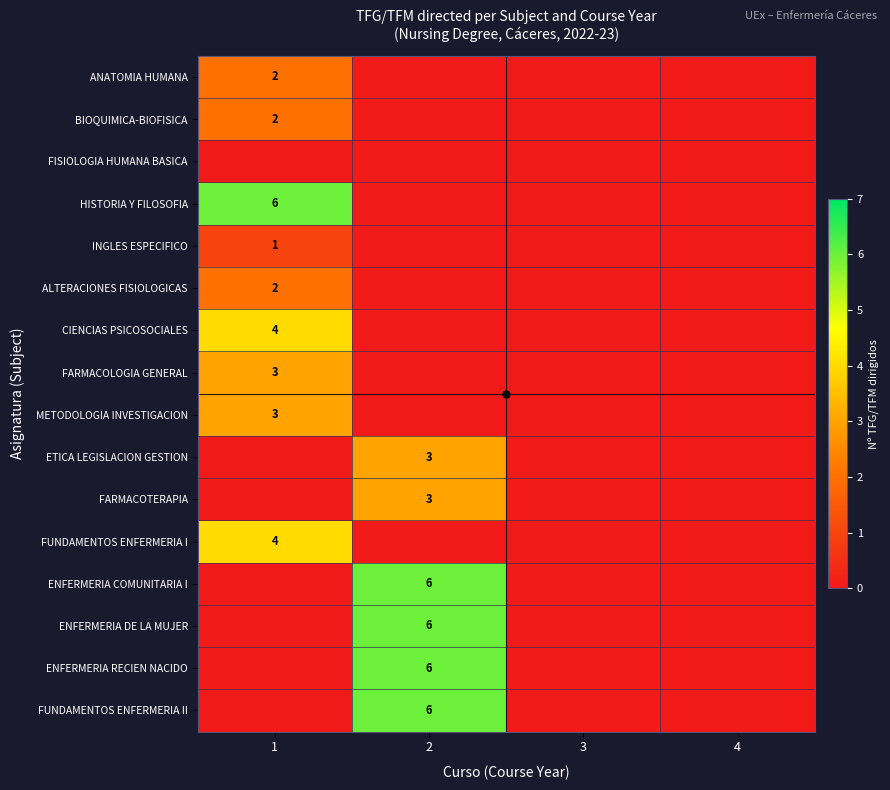

True or false: ANATOMIA HUMANA has a value of 2 at 1.

True